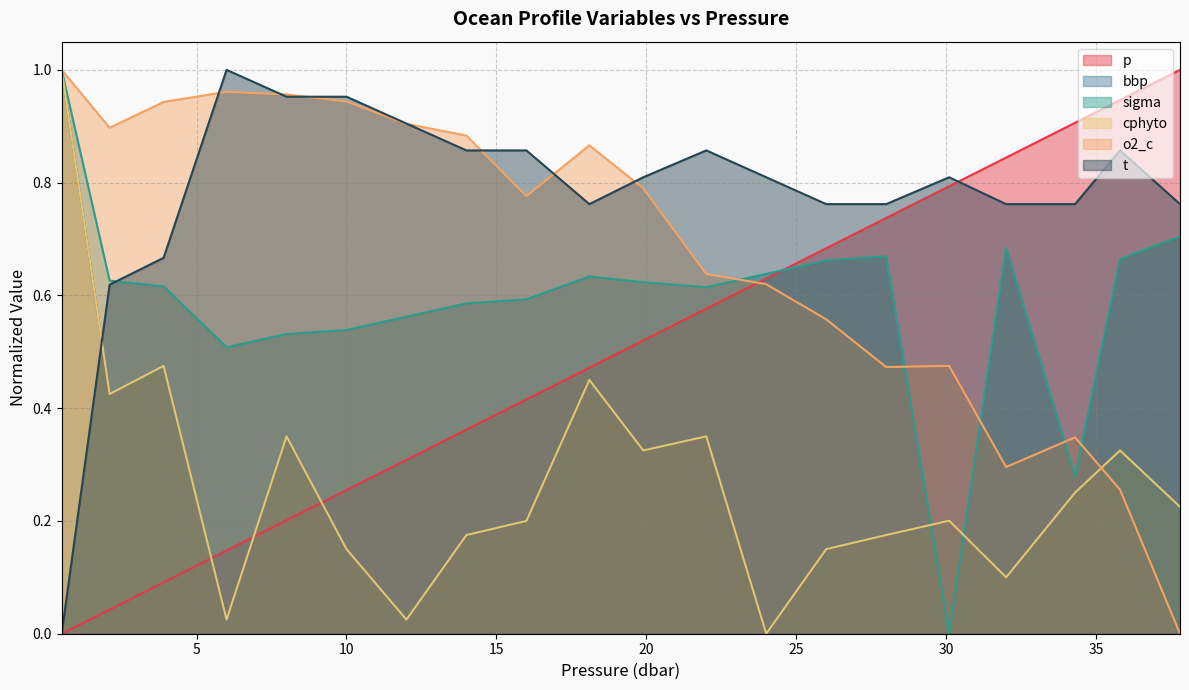

True or false: cphyto has more than 2 interior local peaks.

True